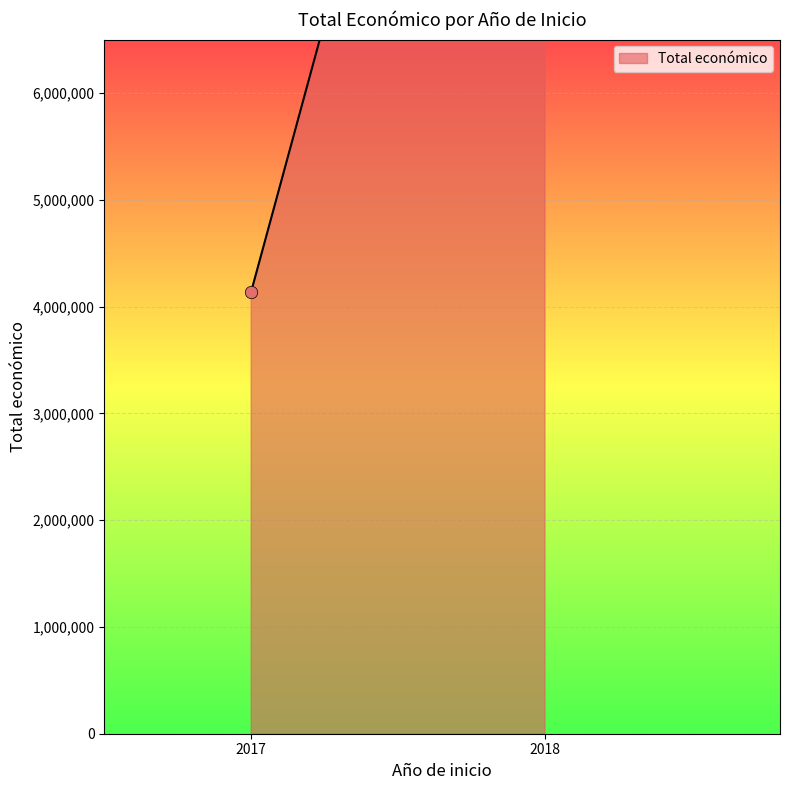

Which has a higher value, 2018 or 2018?

2018